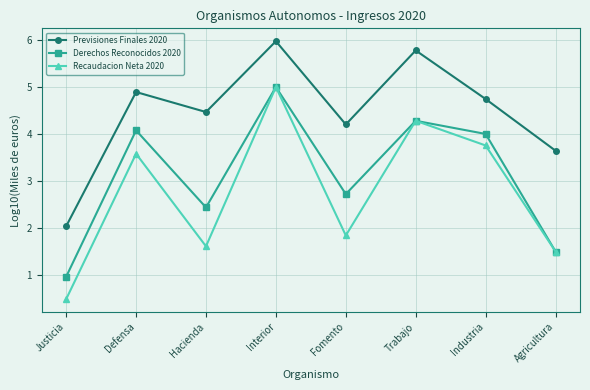

Reading right to left, transcribe all the data shown in this chart.

Previsiones Finales 2020: 3.6	4.7	5.8	4.2	6.0	4.5	4.9	2.0
Derechos Reconocidos 2020: 1.5	4.0	4.3	2.7	5.0	2.4	4.1	1.0
Recaudacion Neta 2020: 1.5	3.7	4.3	1.8	5.0	1.6	3.6	0.5